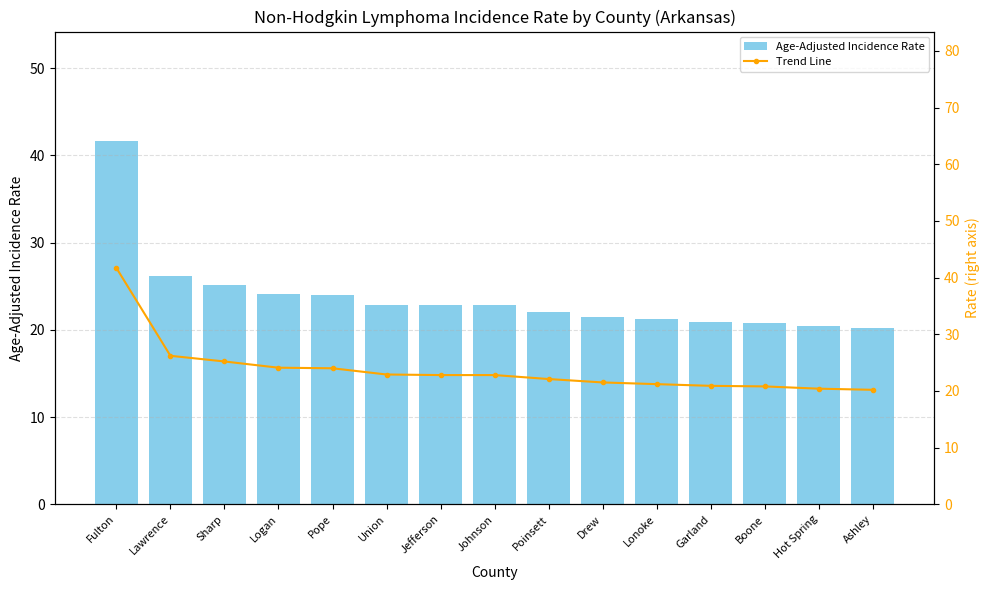

What position from the right is Poinsett?

7